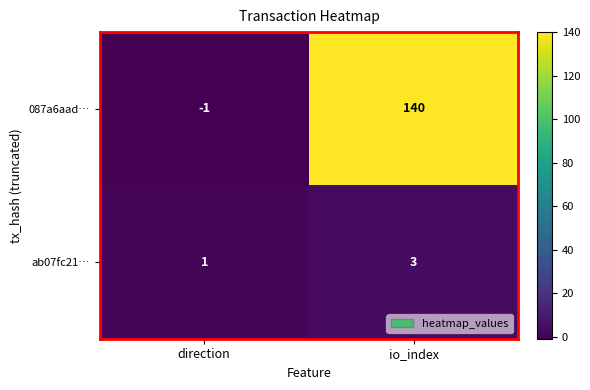

At which category is the sum across all series the highest?

io_index